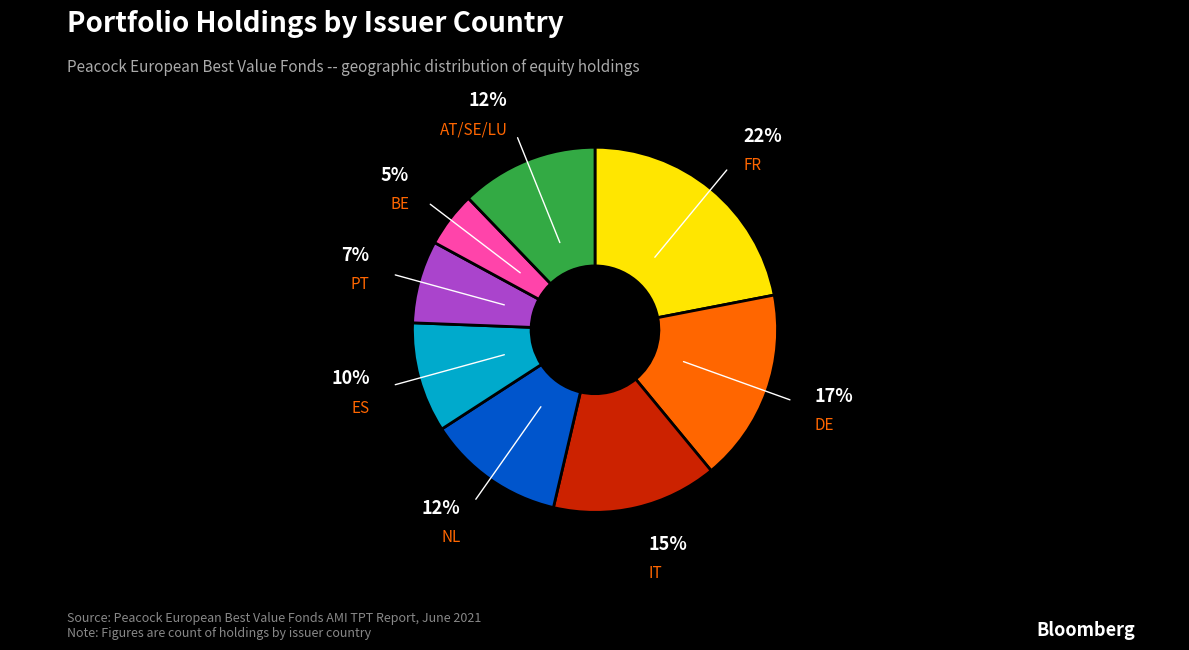

Does any single category account for the majority?

No